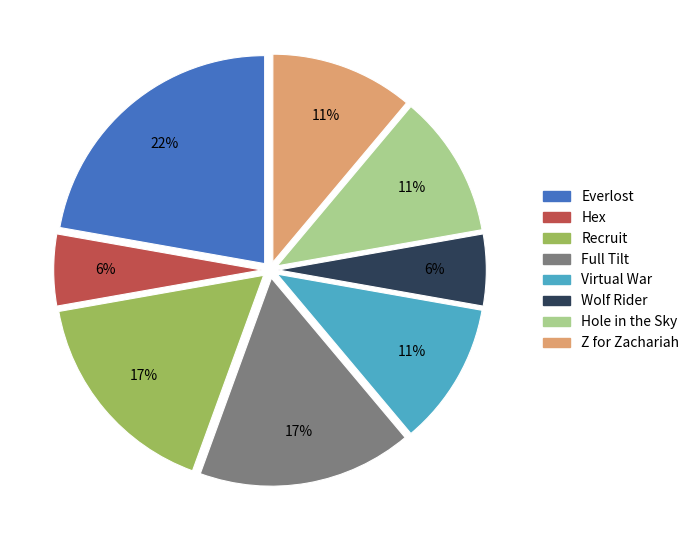

Which has a higher value, Wolf Rider or Z for Zachariah?

Z for Zachariah